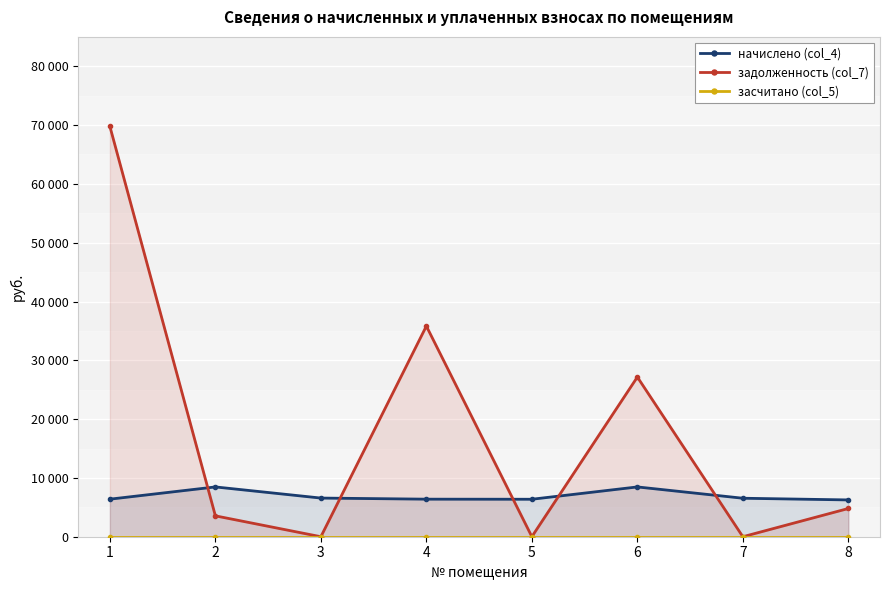

Between 2 and 4, which series saw the biggest shift?

задолженность (col_7)